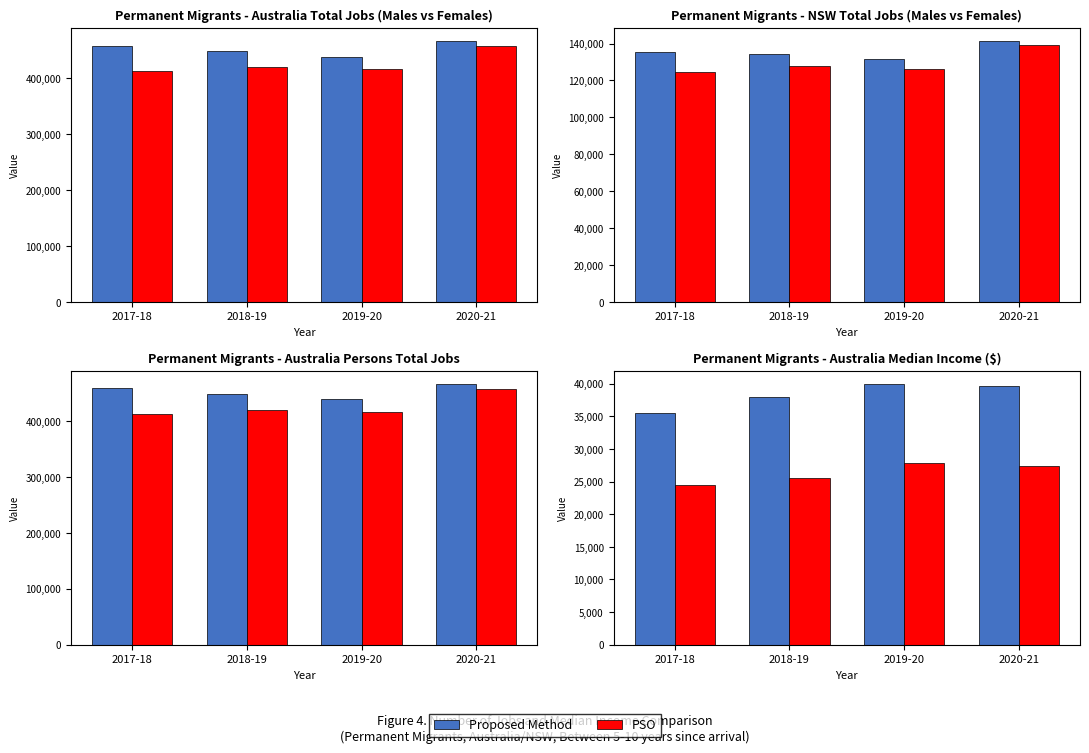

What is the sum of all Males values?

542428